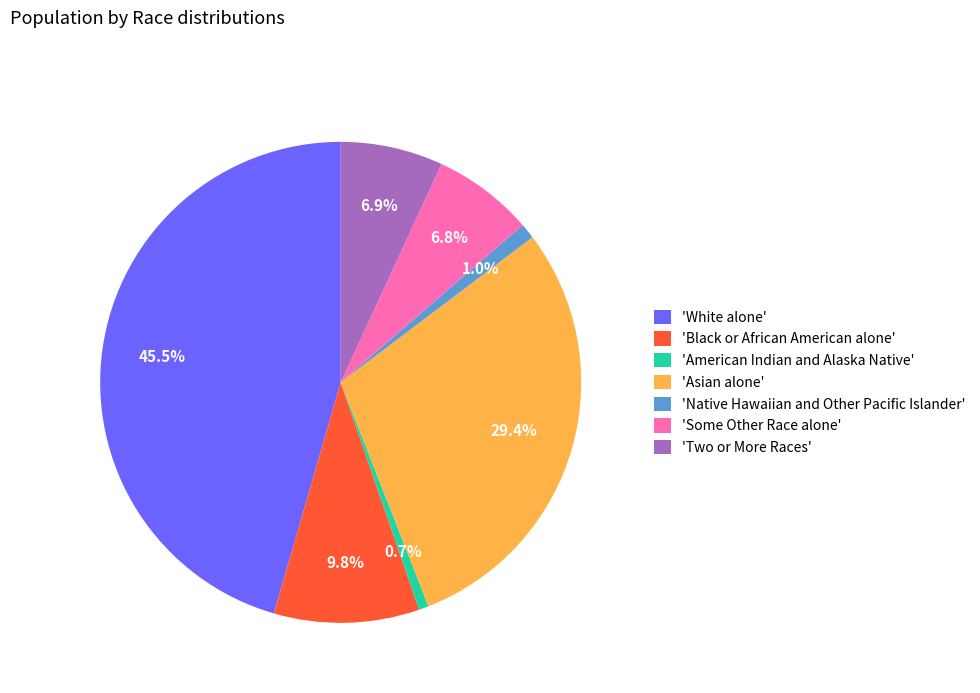

What portion of the pie excludes 'Asian alone'?

70.6%